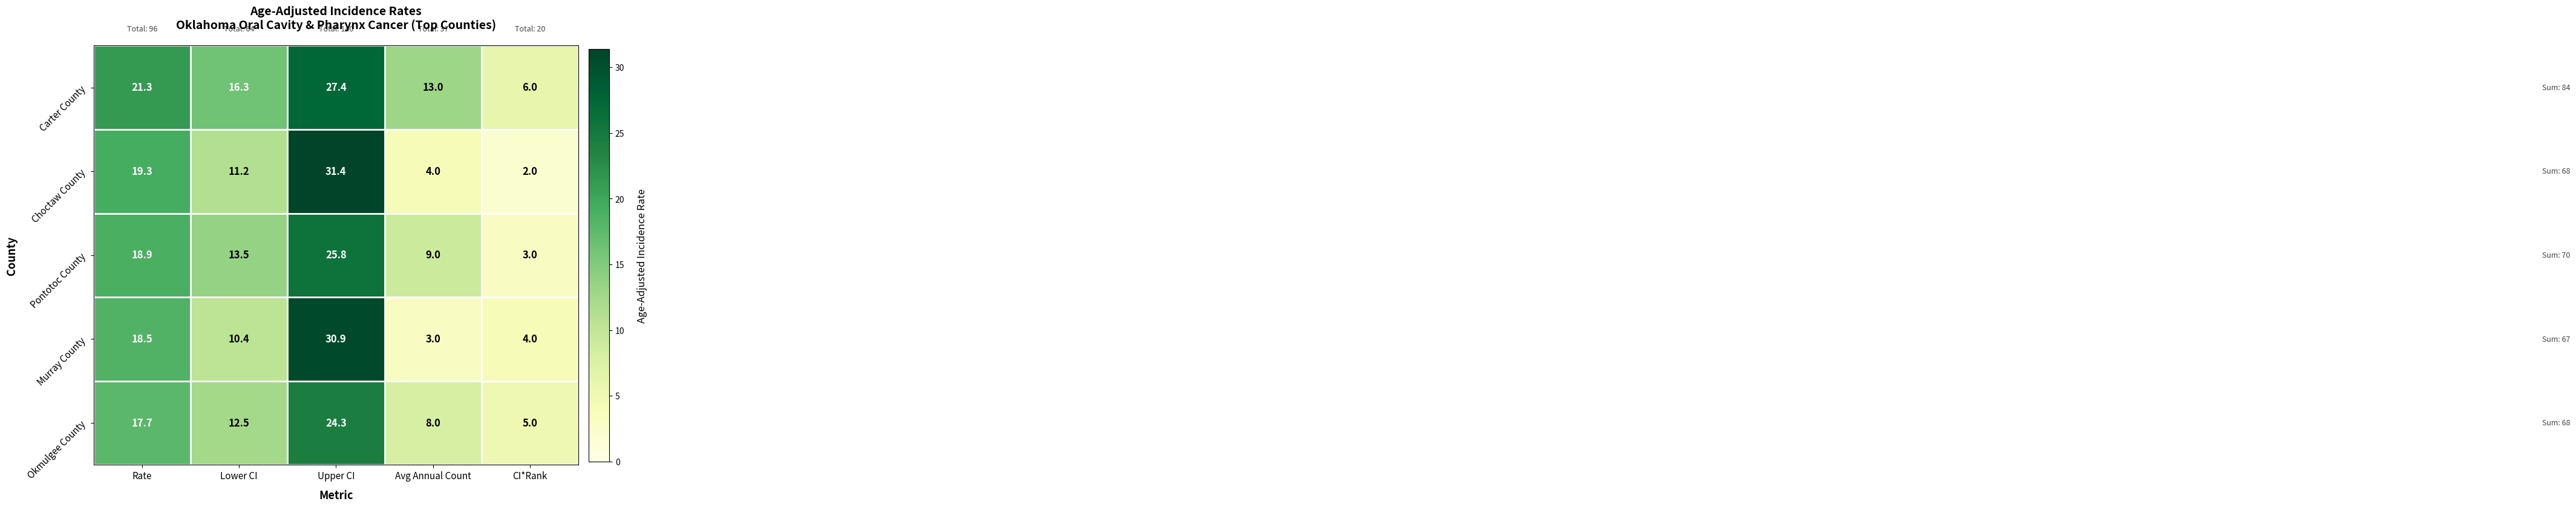

Reading left to right, what are all the values shown in this chart?

Carter County: 21.3	16.3	27.4	13.0	6.0
Choctaw County: 19.3	11.2	31.4	4.0	2.0
Pontotoc County: 18.9	13.5	25.8	9.0	3.0
Murray County: 18.5	10.4	30.9	3.0	4.0
Okmulgee County: 17.7	12.5	24.3	8.0	5.0